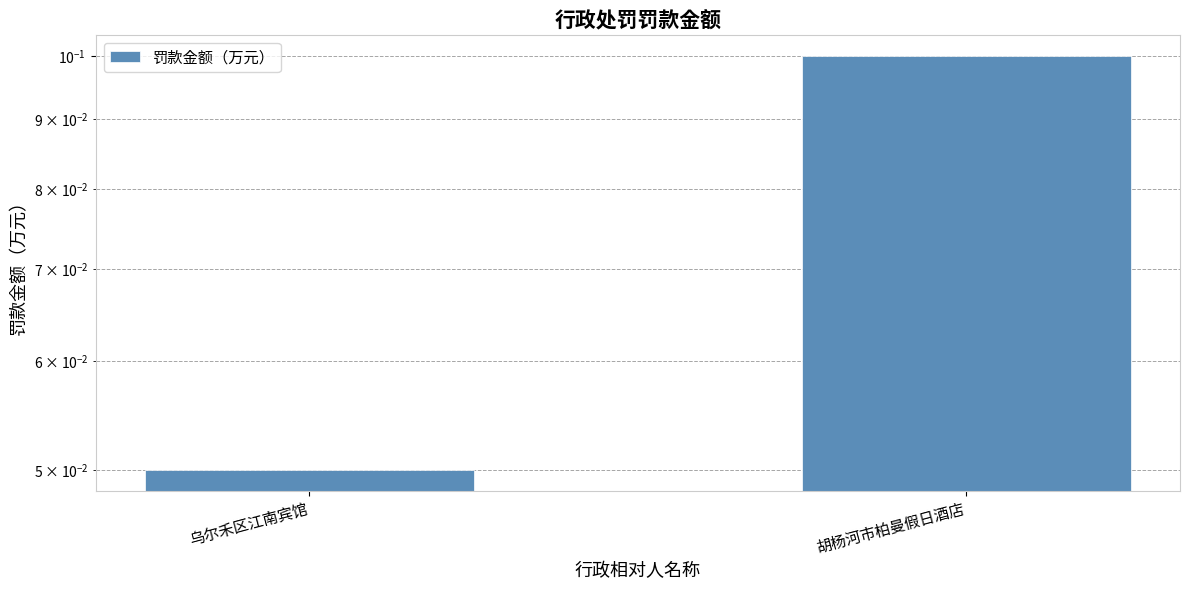

What is the value of the 2nd bar from the left?

0.1